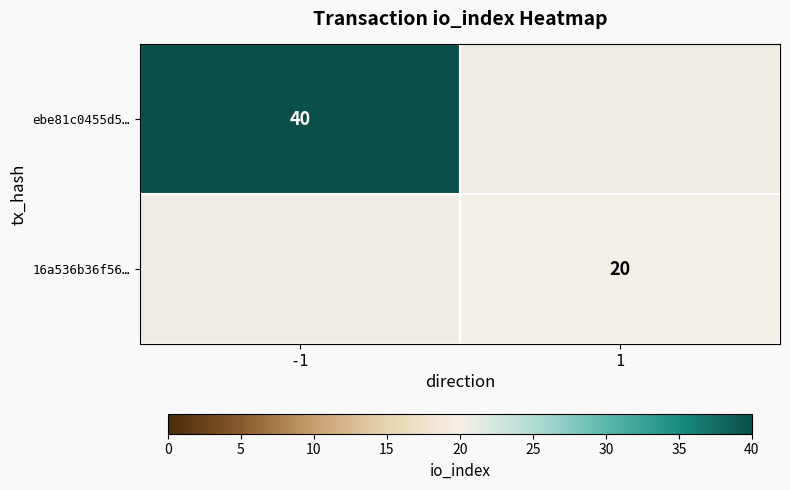

Is the value of 16a536b36f56… at 1 greater than the value of ebe81c0455d5… at -1?

No